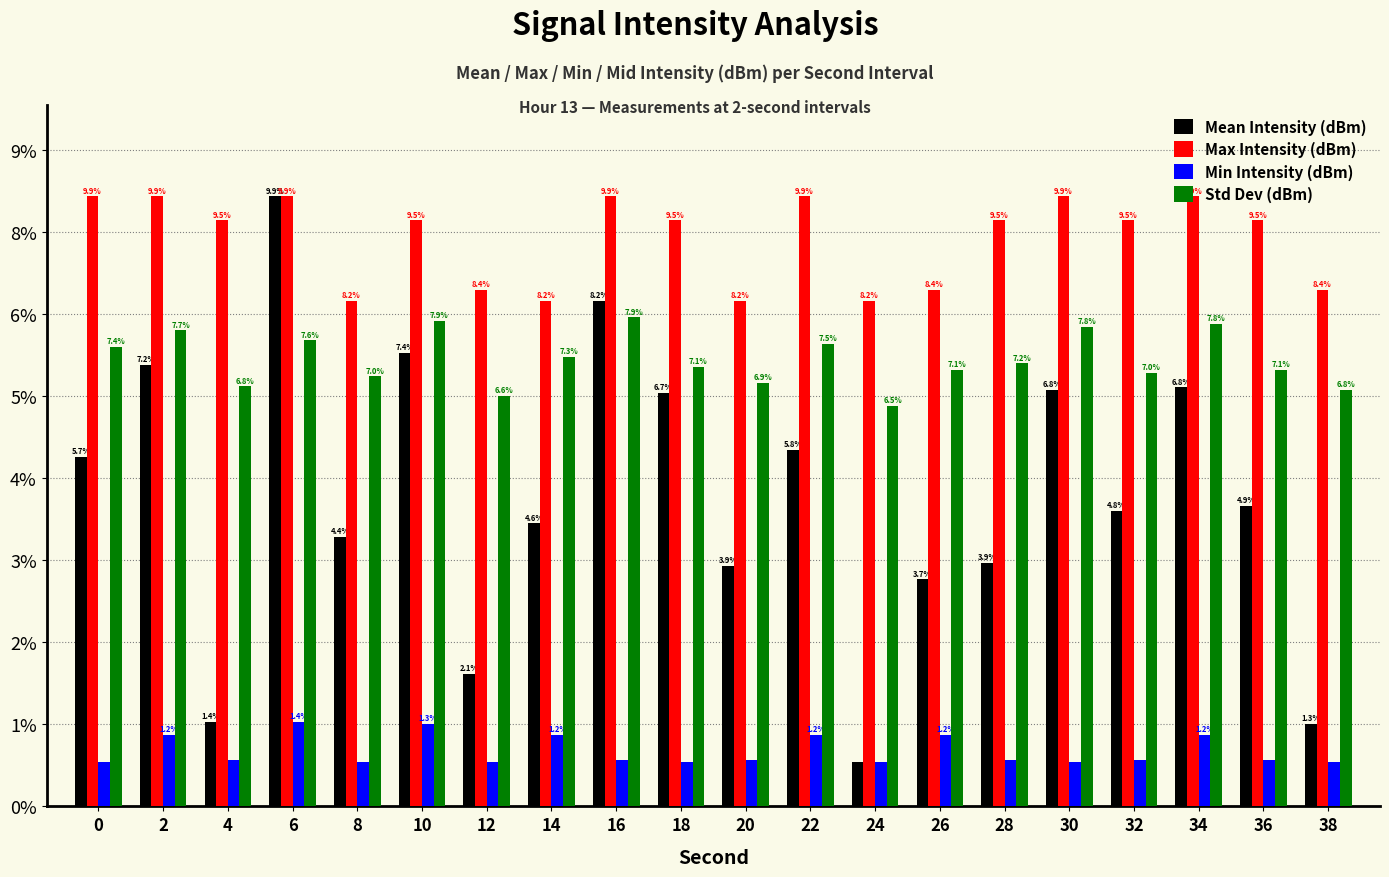

The value of Std Dev (dBm) at 38 is 12.7. True or false?

True